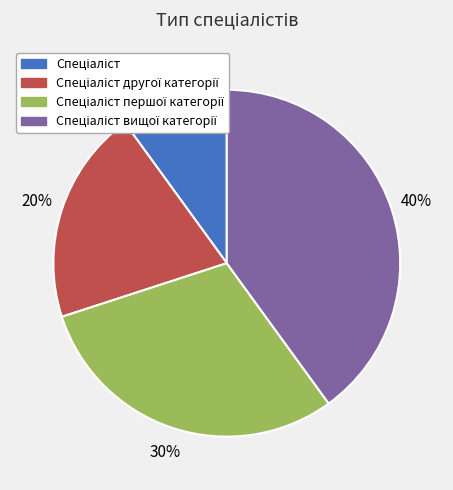

Is there any slice that represents more than half of the pie?

No